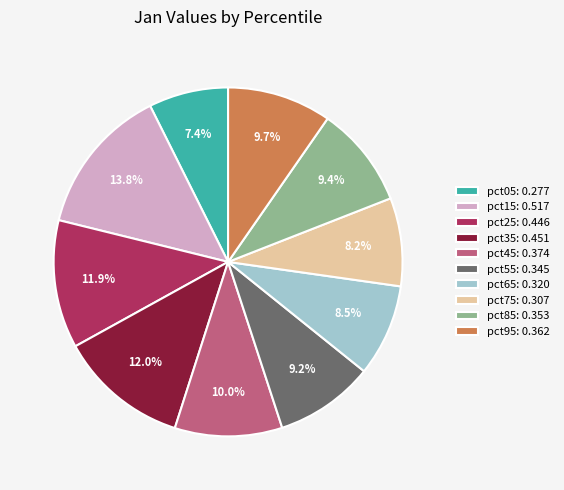

To the nearest percent, what is the difference between the pct65 and pct25 slice percentages?

3%